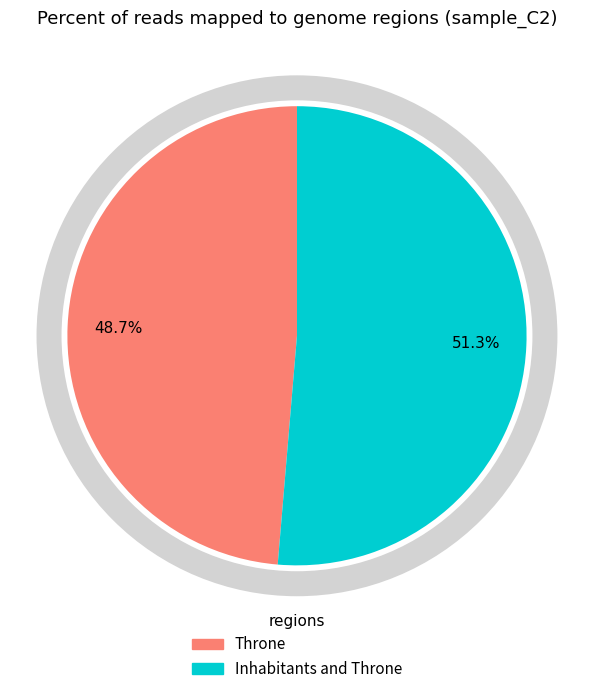

Combined, what portion of the pie is Inhabitants and Throne and Throne?

100.0%